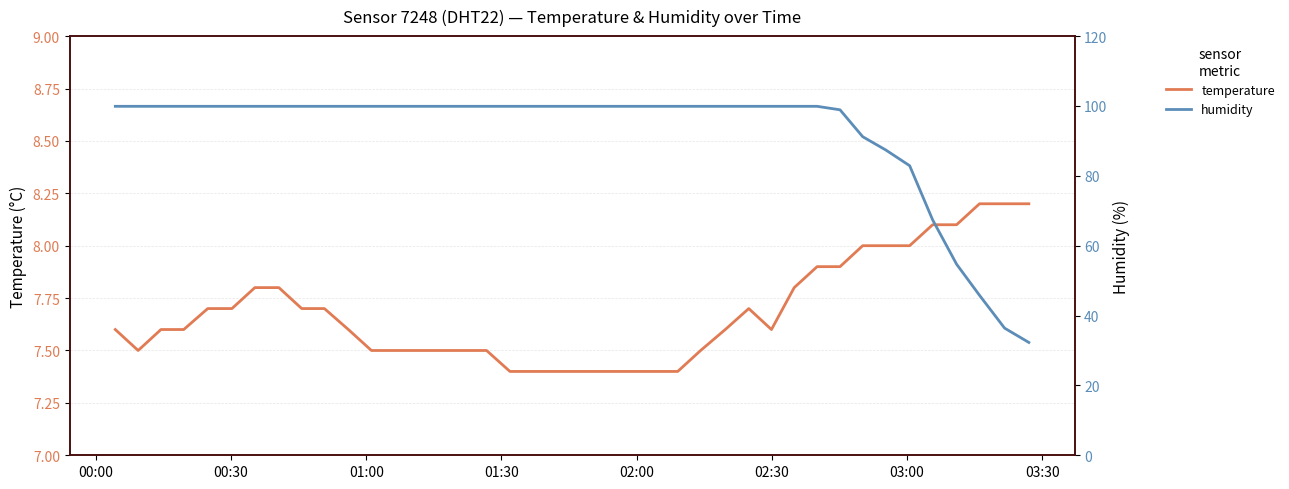

Reading right to left, what are all the values shown in this chart?

temperature: 8.2	8.2	8.2	8.1	8.1	8.0	8.0	8.0	7.9	7.9	7.8	7.6	7.7	7.6	7.5	7.4	7.4	7.4	7.4	7.4	7.4	7.4	7.4	7.5	7.5	7.5	7.5	7.5	7.5	7.6	7.7	7.7	7.8	7.8	7.7	7.7	7.6	7.6	7.5	7.6
humidity: 32.3	36.4	45.8	54.7	67.4	82.9	87.4	91.2	98.9	99.9	99.9	99.9	99.9	99.9	99.9	99.9	99.9	99.9	99.9	99.9	99.9	99.9	99.9	99.9	99.9	99.9	99.9	99.9	99.9	99.9	99.9	99.9	99.9	99.9	99.9	99.9	99.9	99.9	99.9	99.9